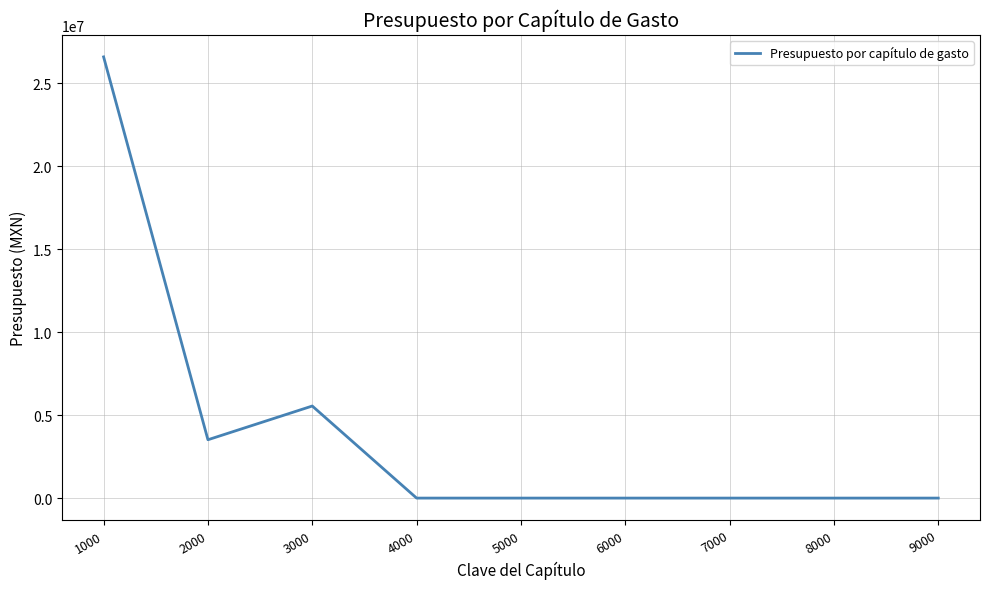

Reading left to right, list all the values displayed in this chart.

26598495	3517350	5550610	0	0	0	0	0	0